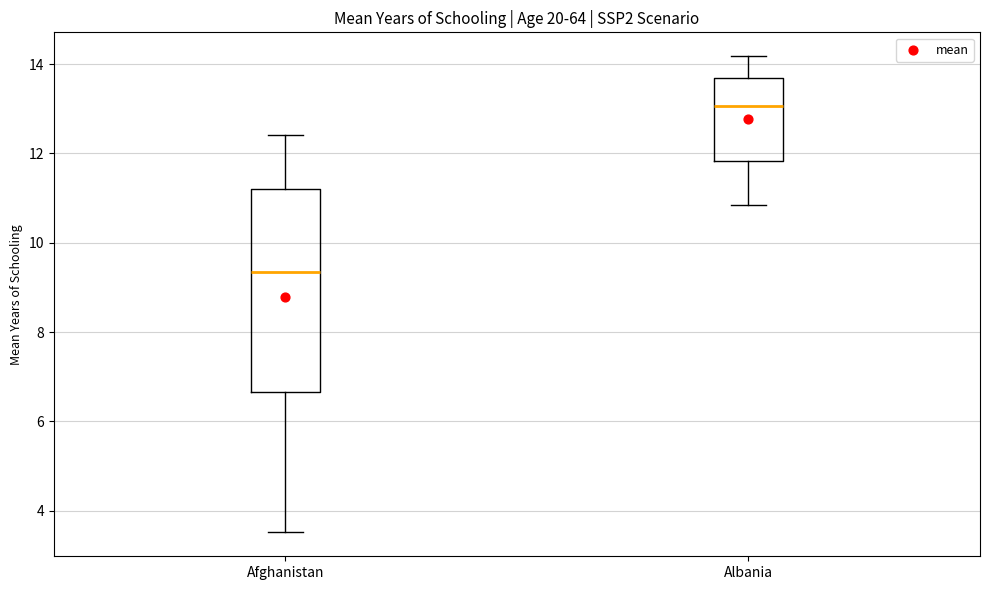

Reading left to right, transcribe this box plot: for each box, give where its median line is, the range the box spans, and where its two whiskers end, as read against the y-axis. The values are not printed on the chart, so give them approximately, as read against the axis.

Afghanistan: median 9.4, box 6.6 to 11.2, whiskers 3.6 to 12.4
Albania: median 13.0, box 11.8 to 13.8, whiskers 10.8 to 14.2